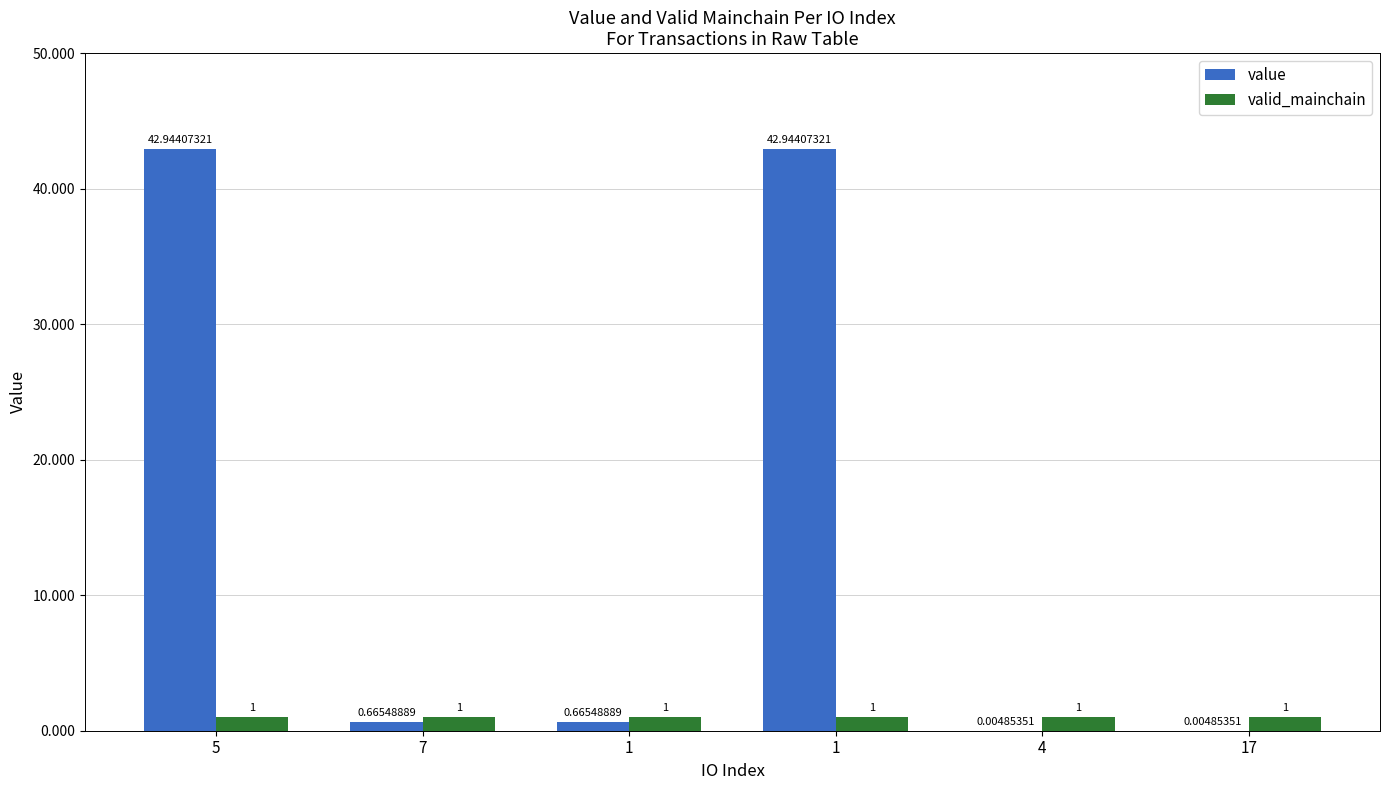

At which label does value reach its peak?

5